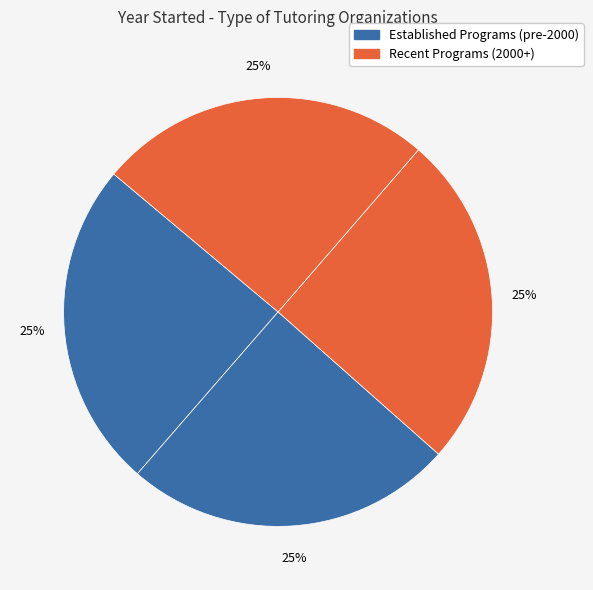

To the nearest percent, what is the average slice percentage?

25%